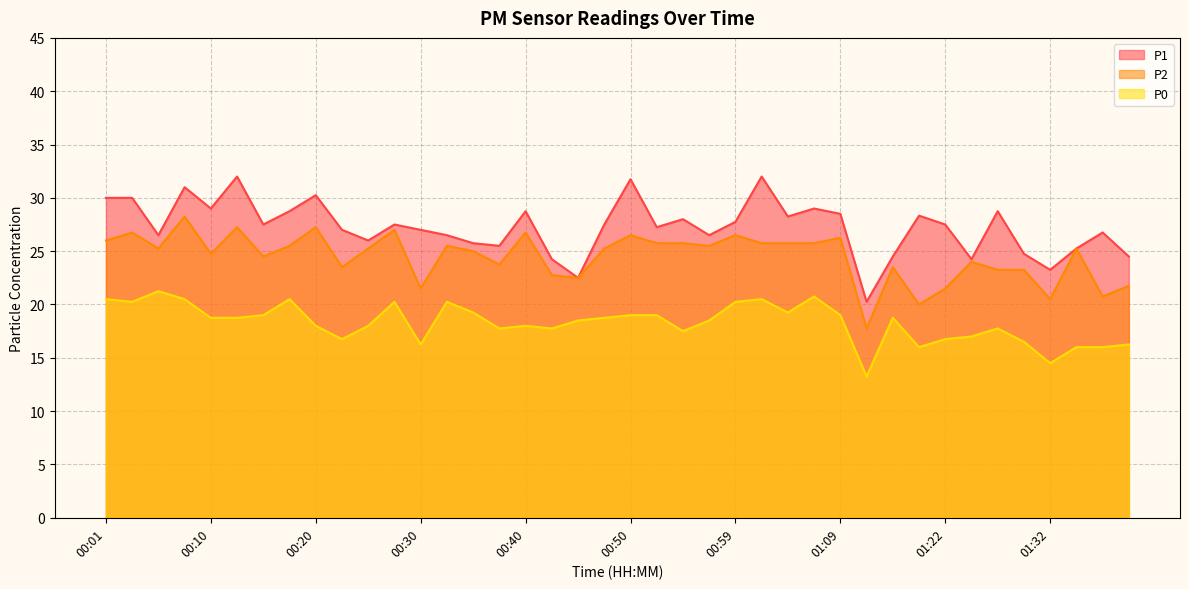

Read the P0 value at 01:39.

16.2